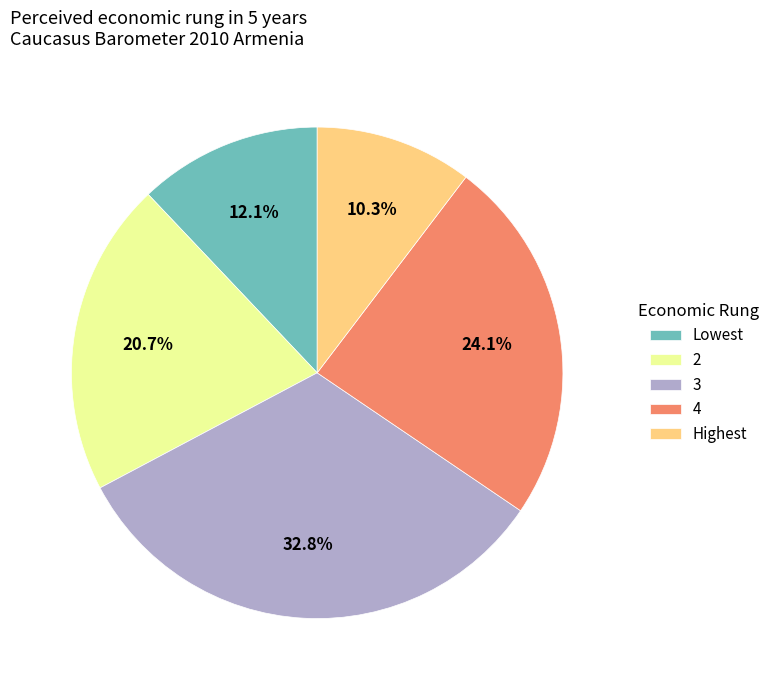

Rank the categories by value from highest to lowest.

3, 4, 2, Lowest, Highest